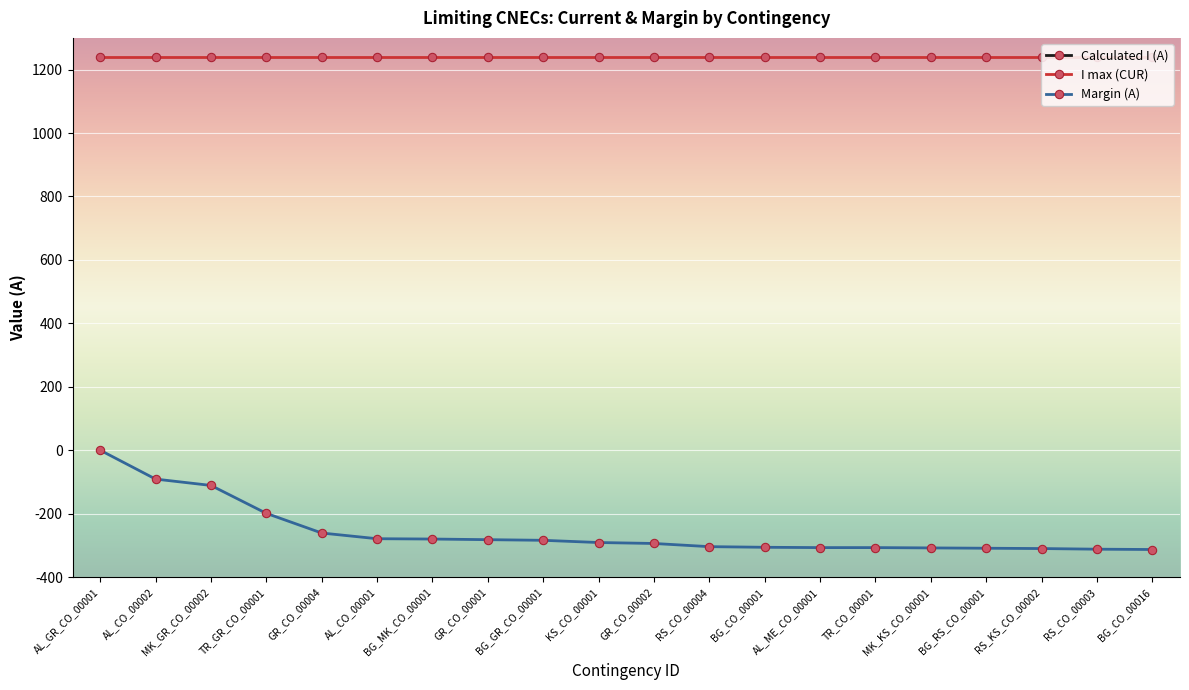

Between GR_CO_00001 and BG_GR_CO_00001, which is larger?

BG_GR_CO_00001